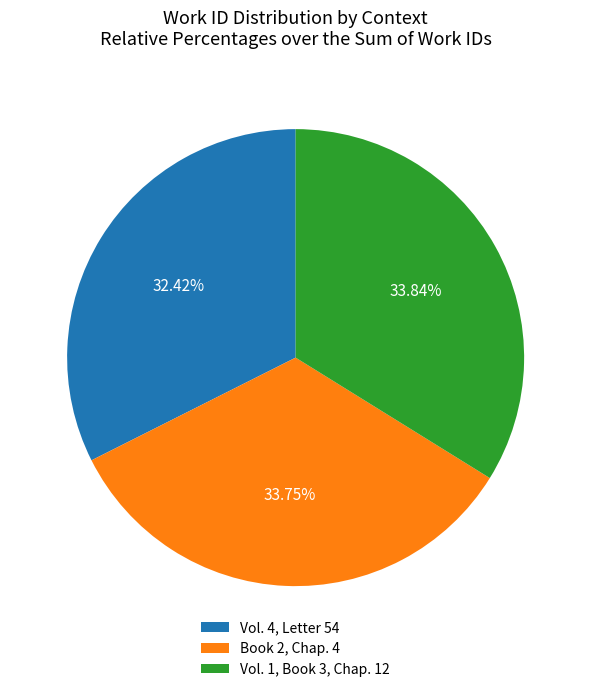

To the nearest percent, what is the average slice percentage?

33%